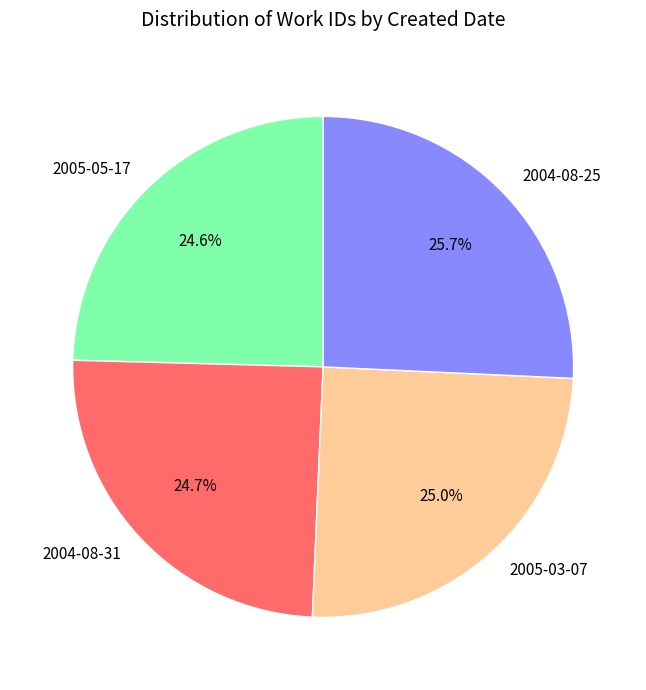

Does 2005-05-17 account for over 50% of the chart?

No